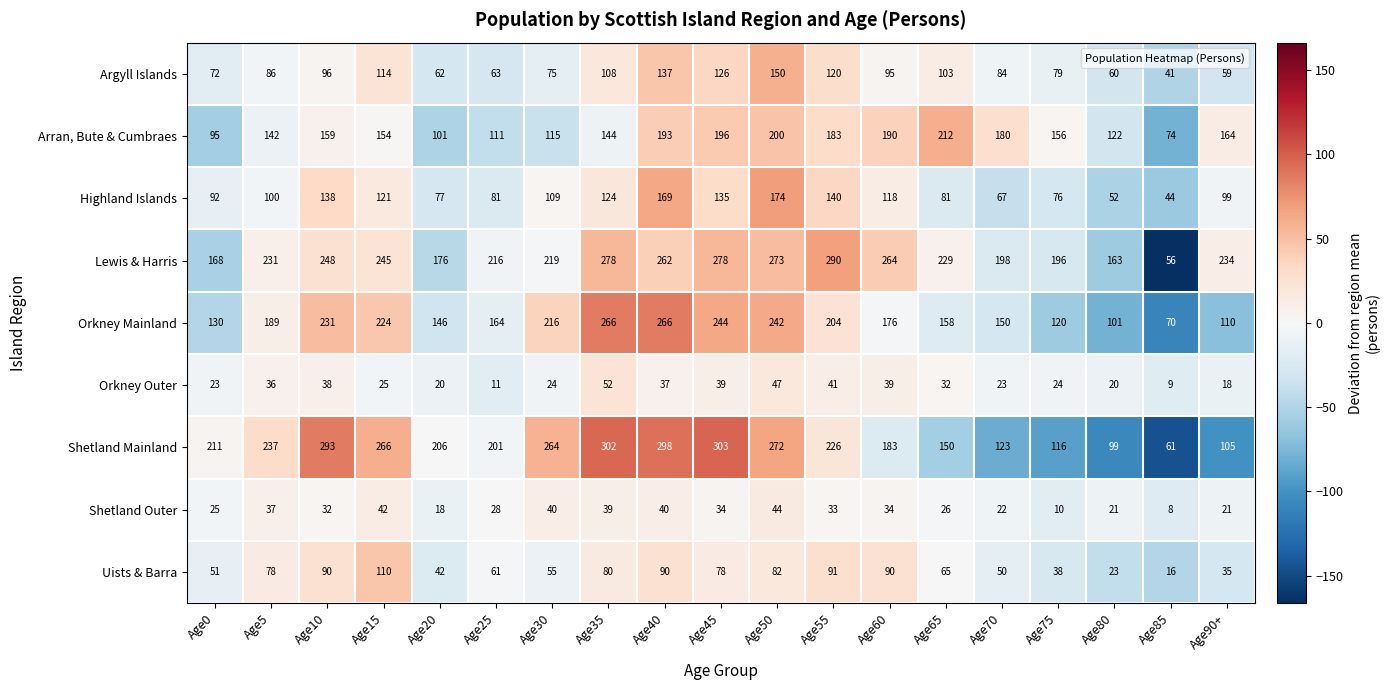

Count the number of categories in the chart.

19